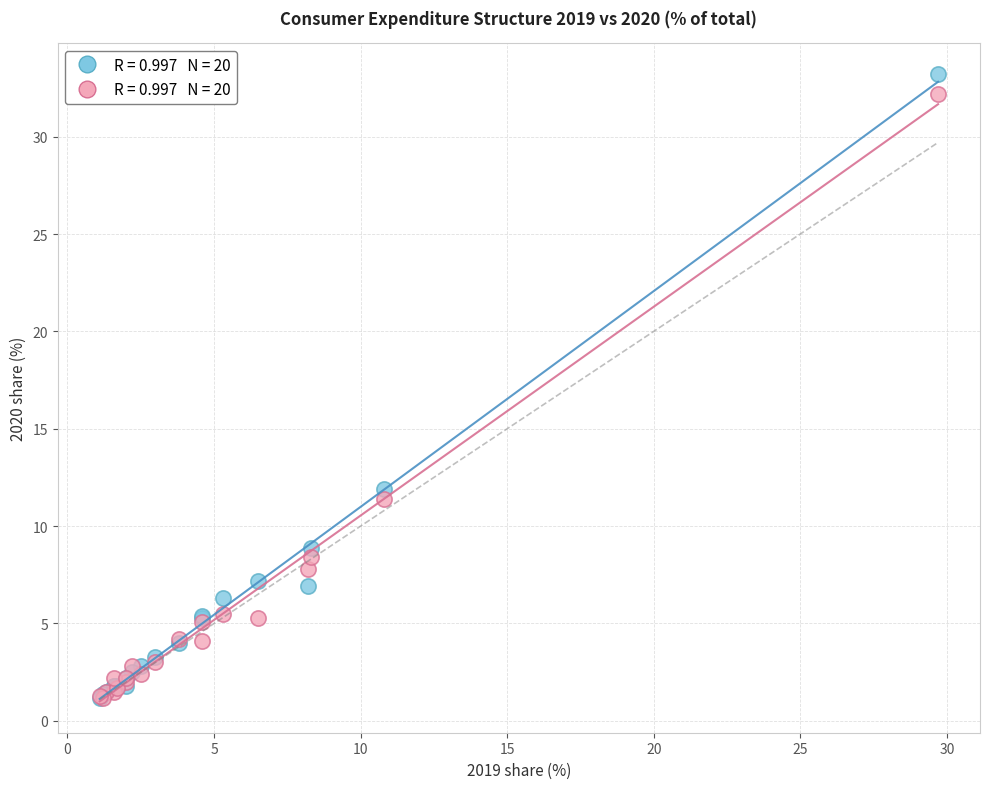

Across all series, what Y value is closest to 17?

11.9